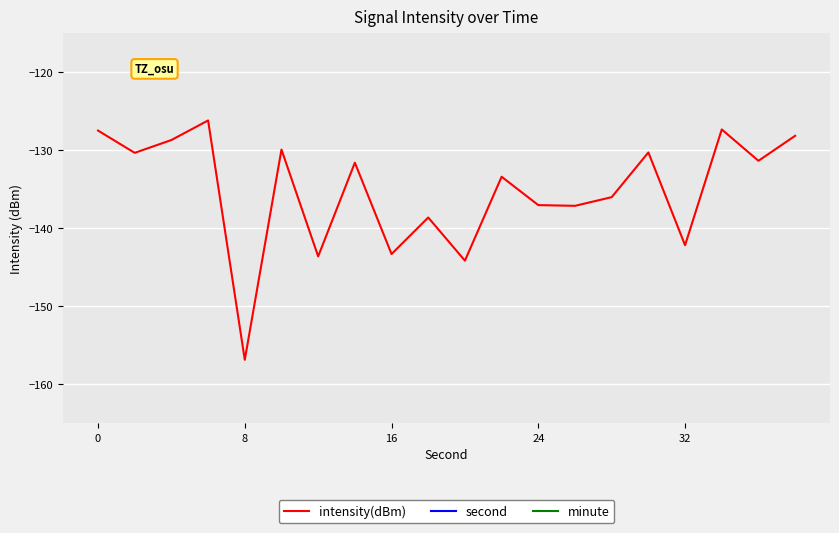

True or false: intensity(dBm) and minute cross at least once.

False